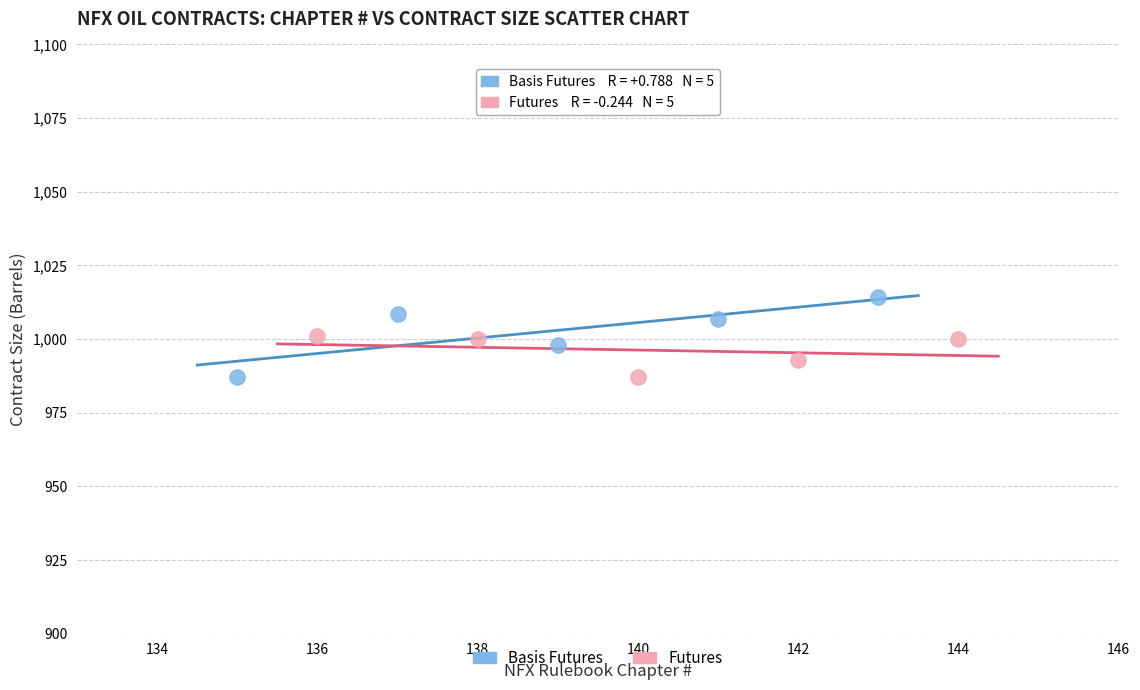

Which series has the widest spread of Y values?

Basis Futures